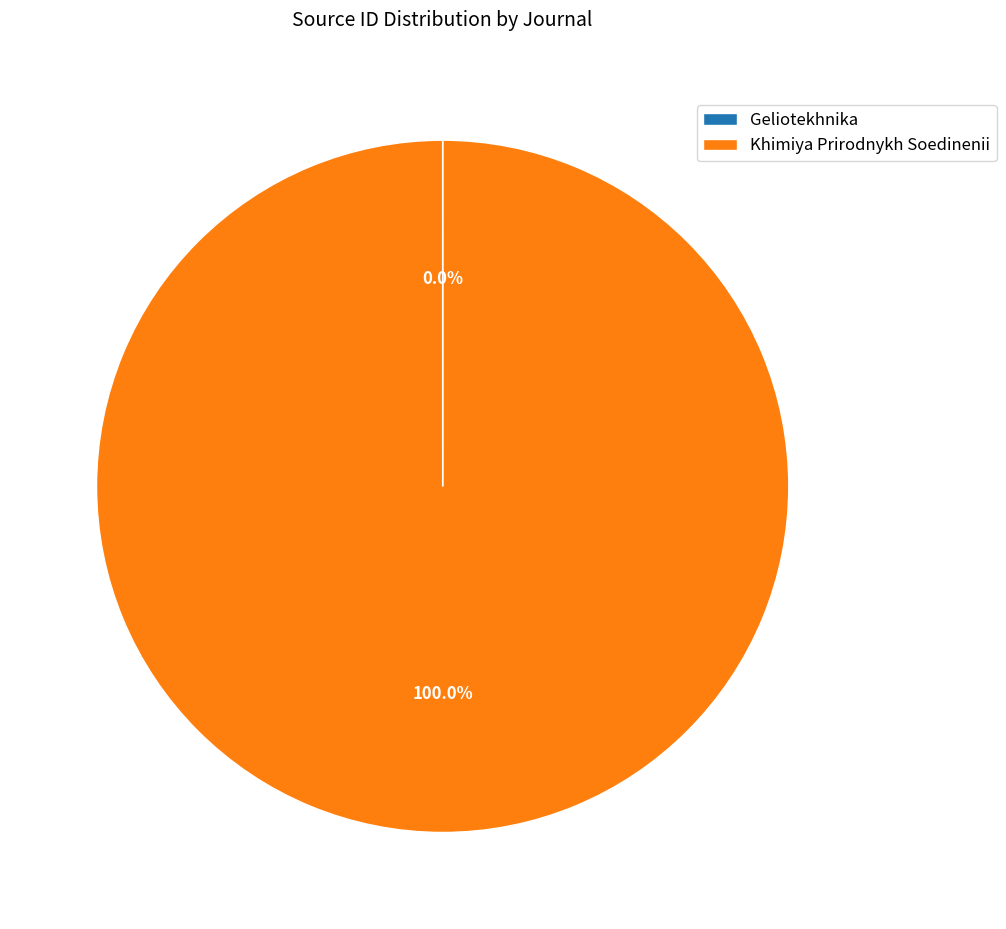

Does Khimiya Prirodnykh Soedinenii represent more than half of the total?

Yes